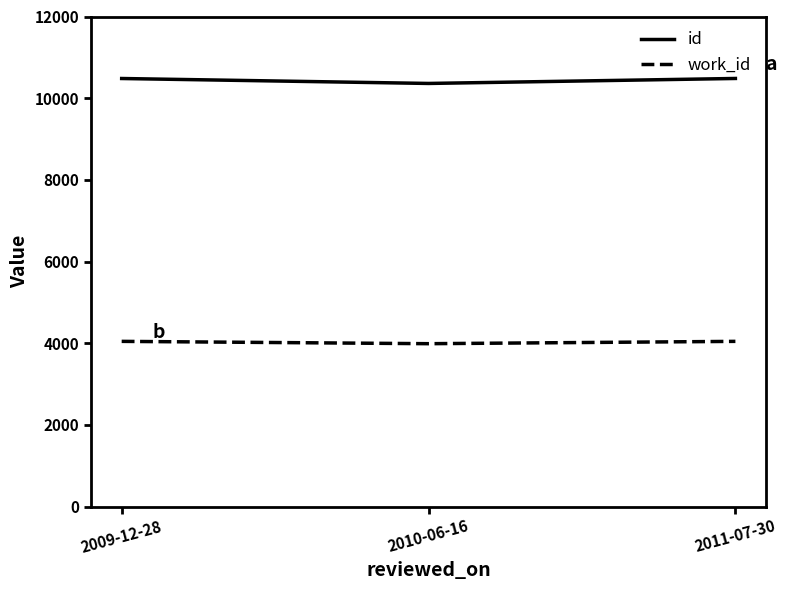

Rank the series by their average value, from highest to lowest.

id, work_id